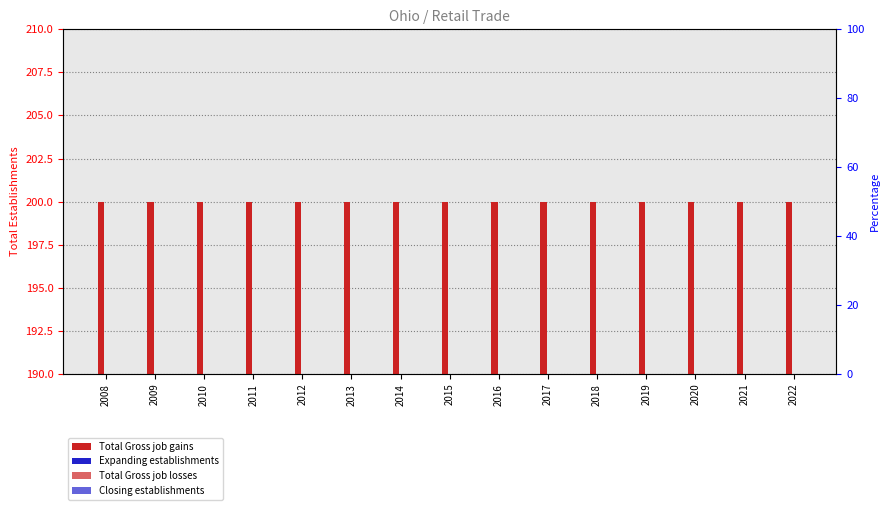

At 2008, list the series in order from largest to smallest.

Total Gross job gains, Expanding establishments, Total Gross job losses, Closing establishments